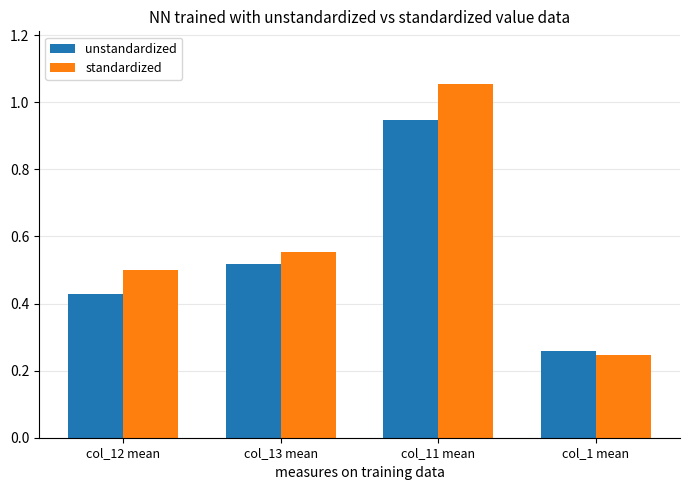

What is the sum of all standardized values?

2.4